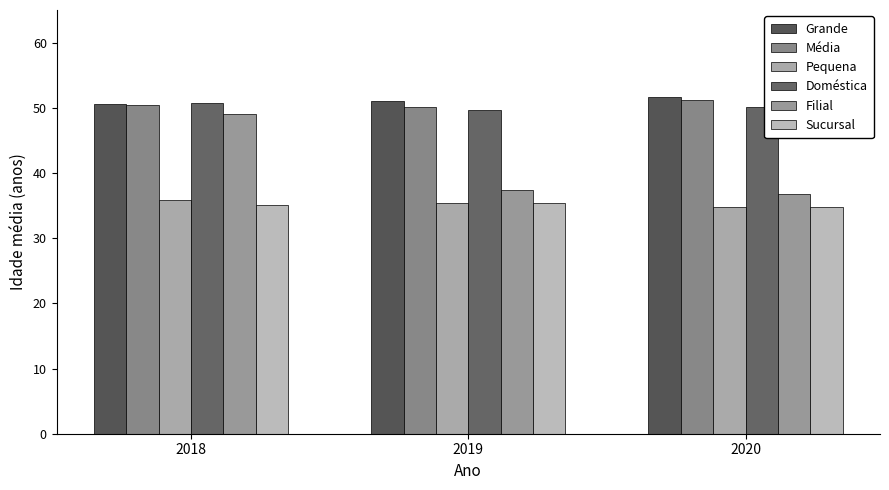

Is the value of Filial at 2020 greater than the value of Doméstica at 2018?

No